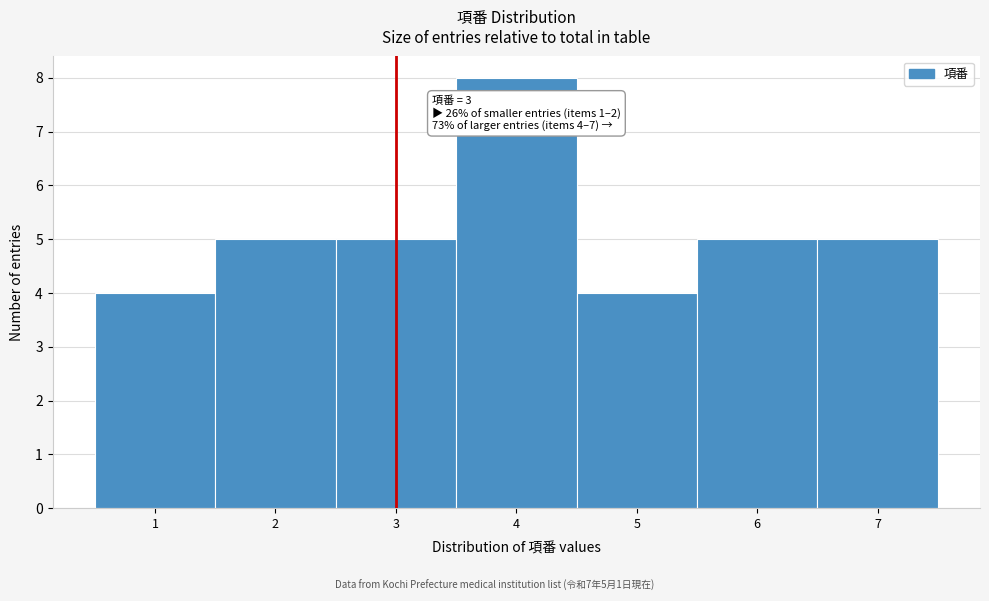

Over which range of the x-axis is the bar tallest?

3.5 to 4.5